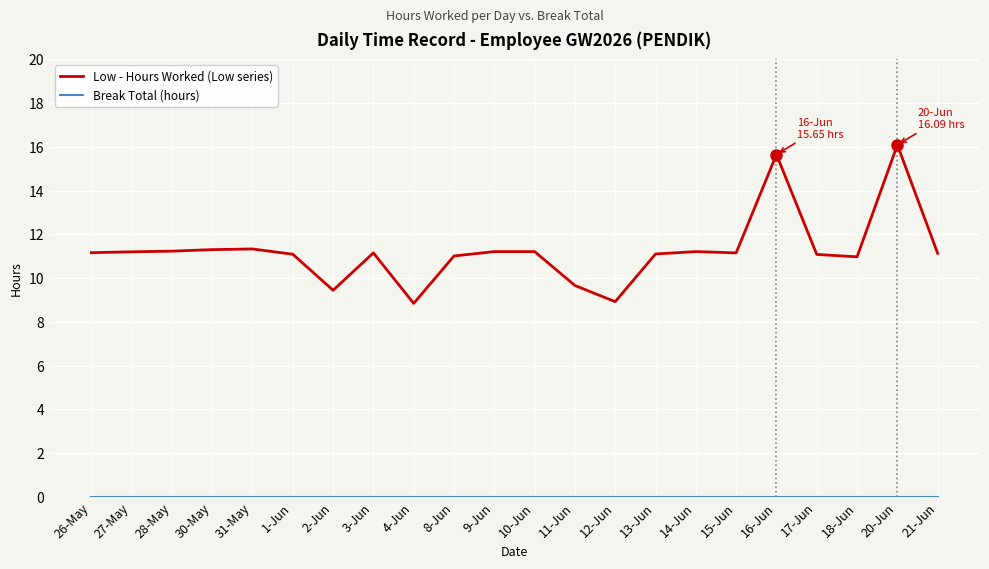

True or false: Low - Hours Worked (Low series) has a value of 9.4 at 2-Jun.

True